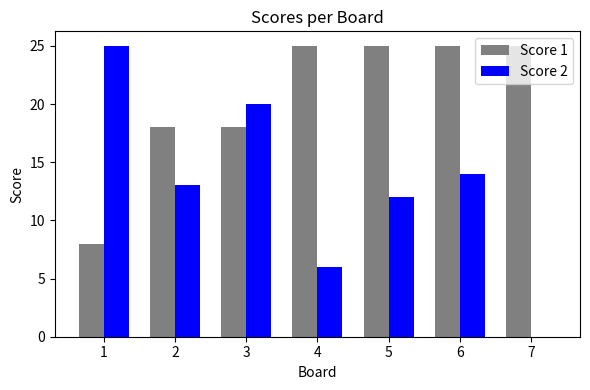

How many categories are shown in the chart?

7